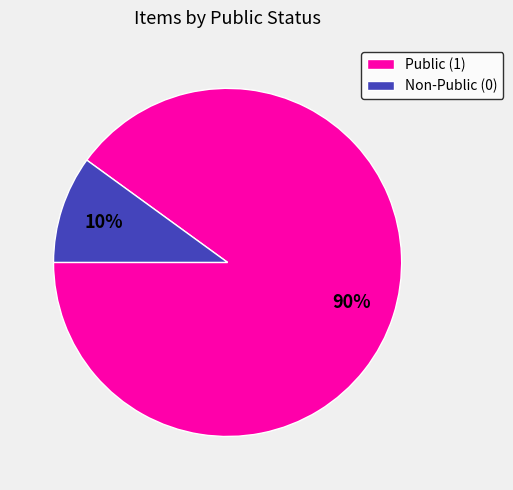

Count the number of slices in the pie.

2